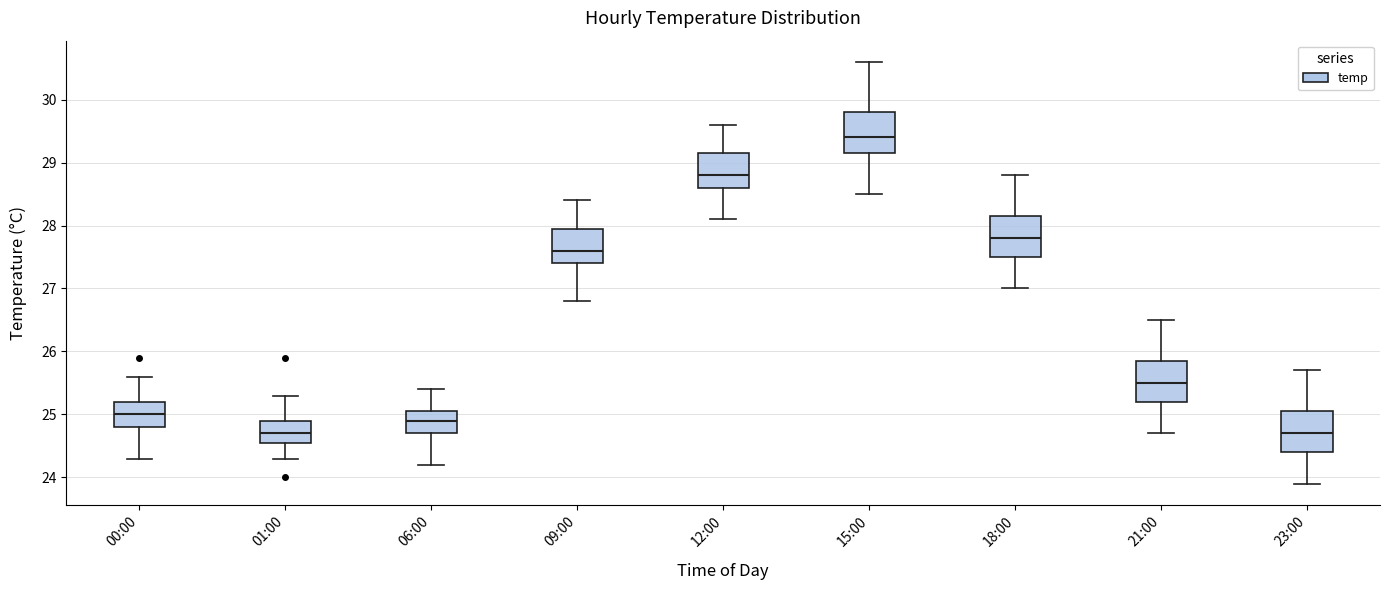

Where does the lower whisker of the box for 00:00 end on the y-axis? The values are not printed on the chart, so give them approximately, as read against the axis.

24.3